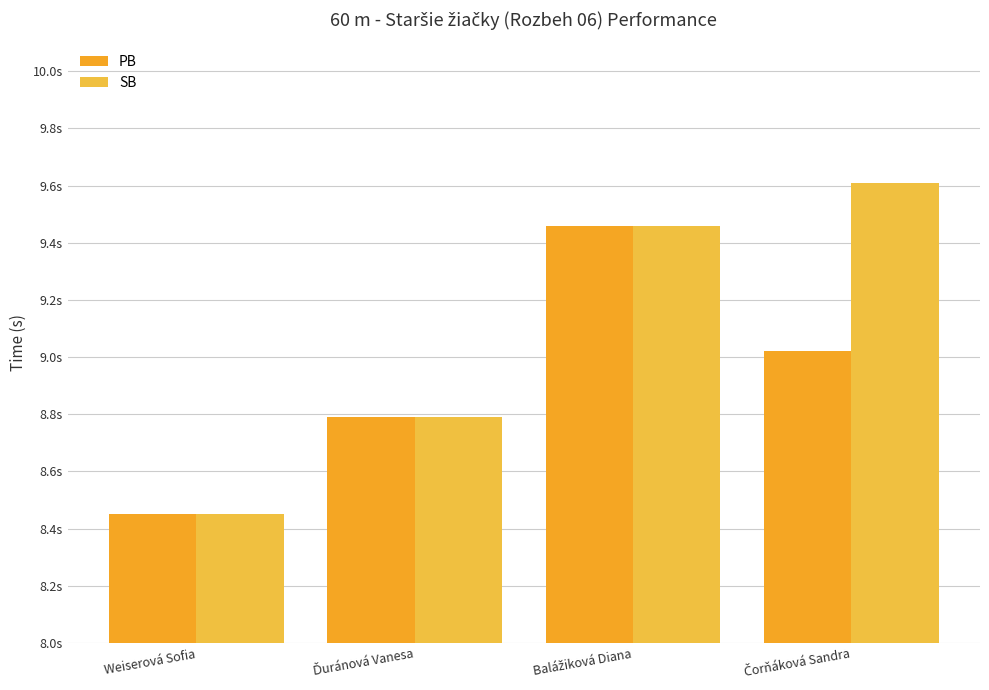

Which series changed the most between Weiserová Sofia and Ďuránová Vanesa?

PB